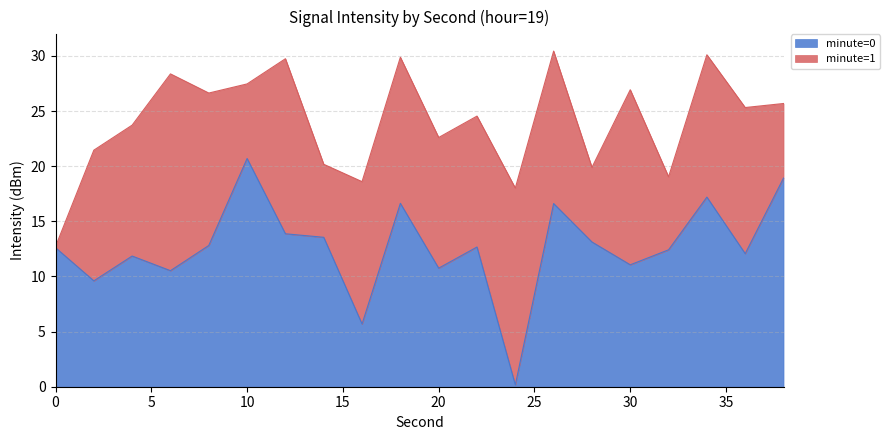

At which category does the chart reach its peak across all series?

10